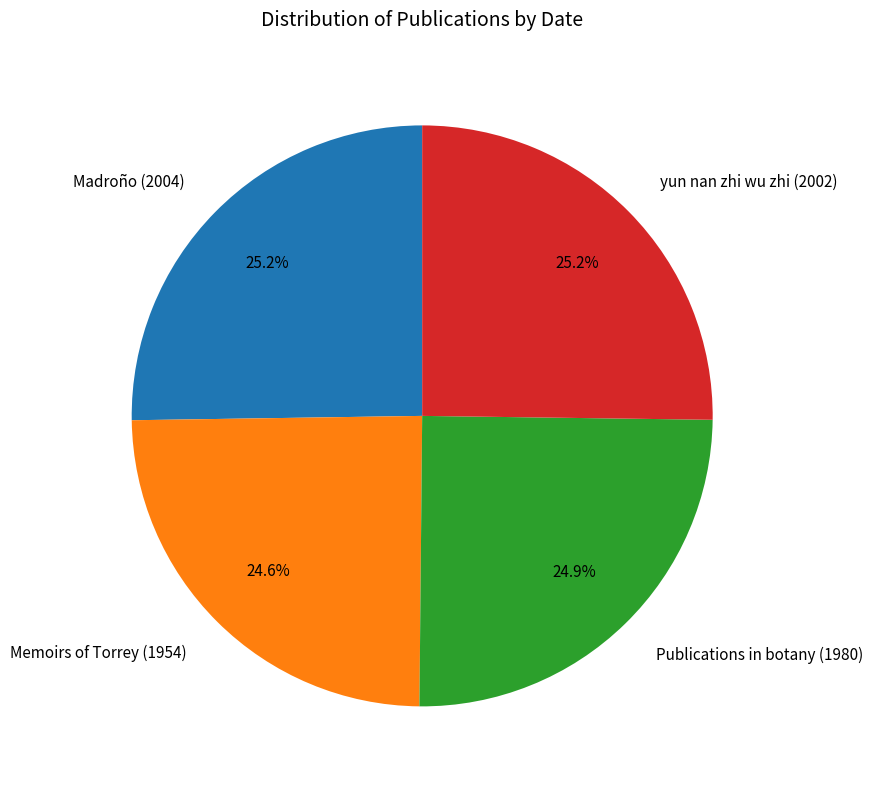

What percentage is NOT represented by Memoirs of Torrey (1954)?

75.4%